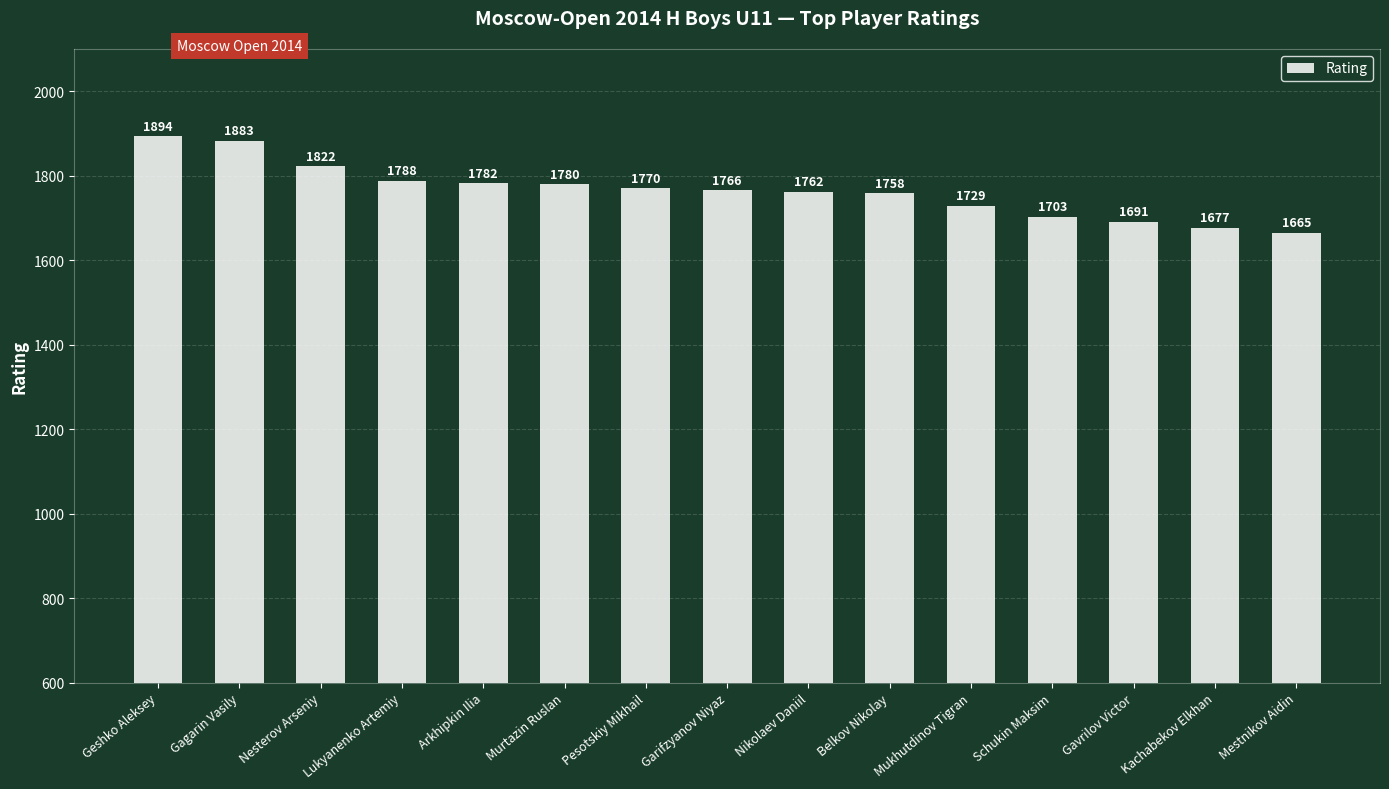

Which category has the highest value across all series?

Geshko Aleksey